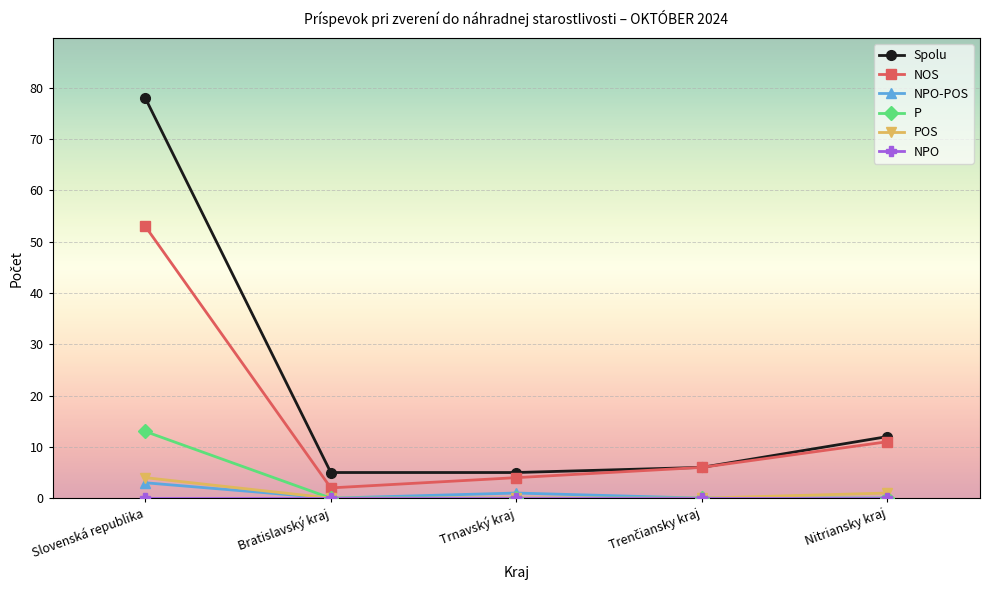

True or false: NOS has a value of 53 at Slovenská republika.

True